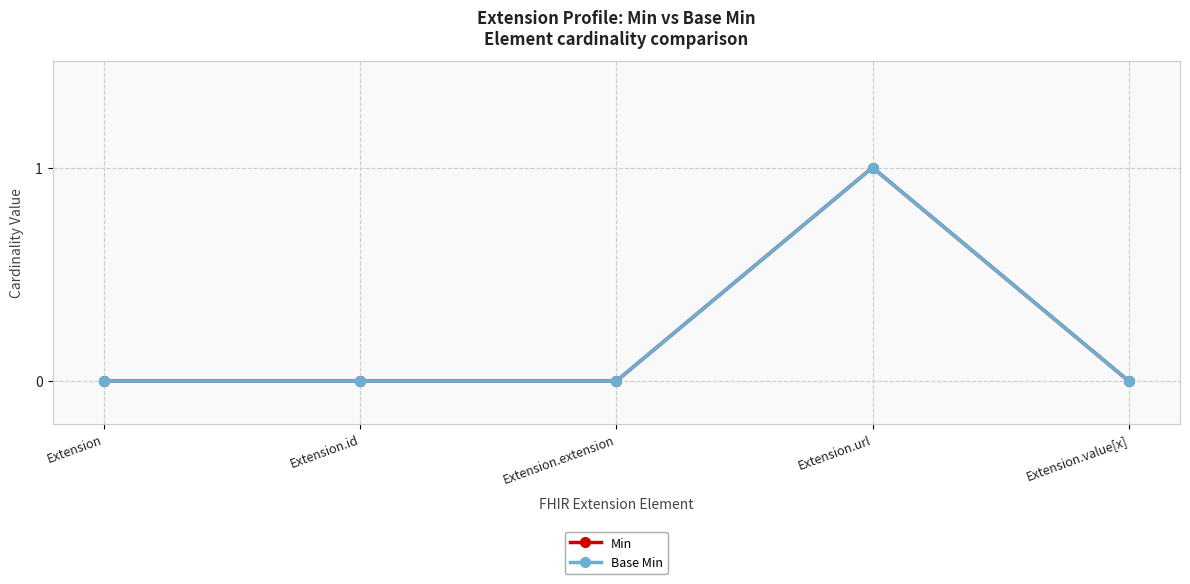

Is the value of Min at Extension.url greater than the value of Base Min at Extension.id?

Yes